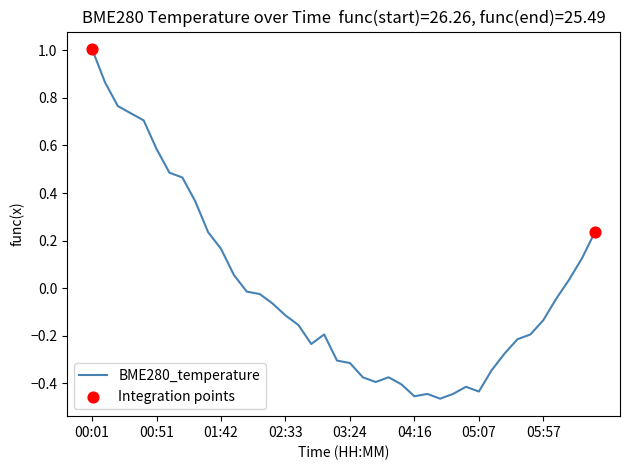

What is the maximum value shown in the chart?

1.0